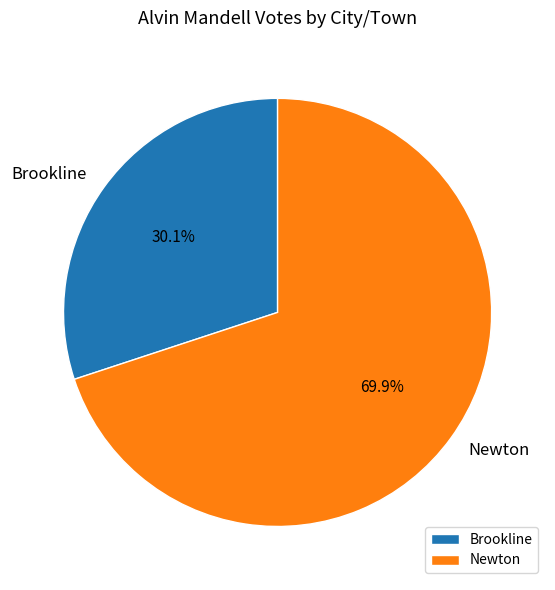

What is the largest slice in the pie chart?

Newton